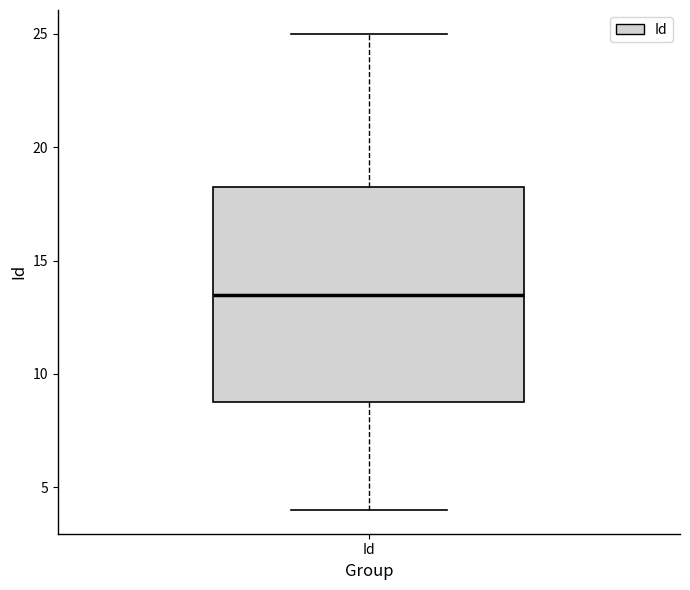

Where is the upper edge of the box for Id on the y-axis? The values are not printed on the chart, so give them approximately, as read against the axis.

18.5